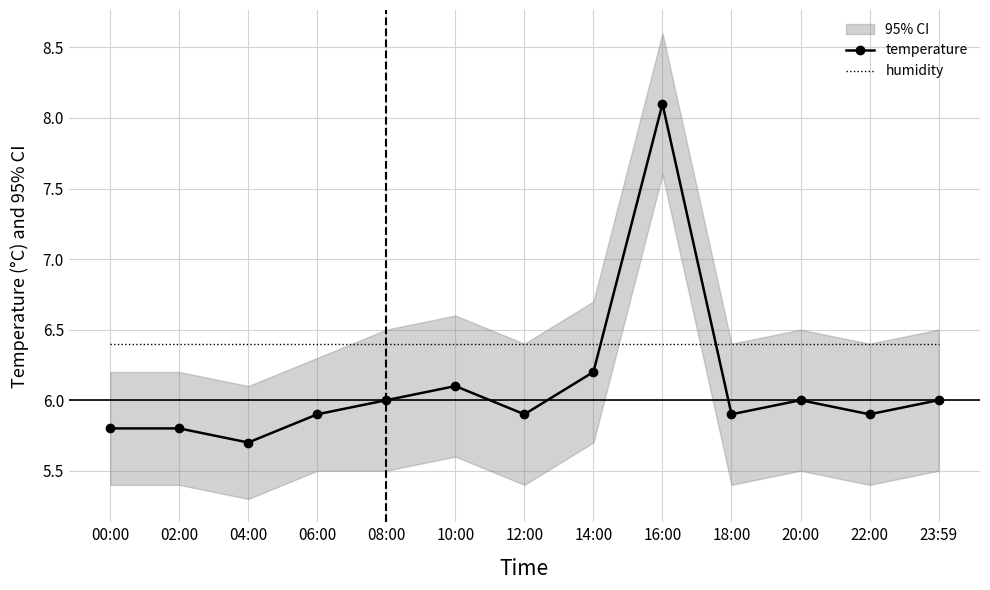

Is the value of temperature at 06:00 greater than the value of humidity at 10:00?

No